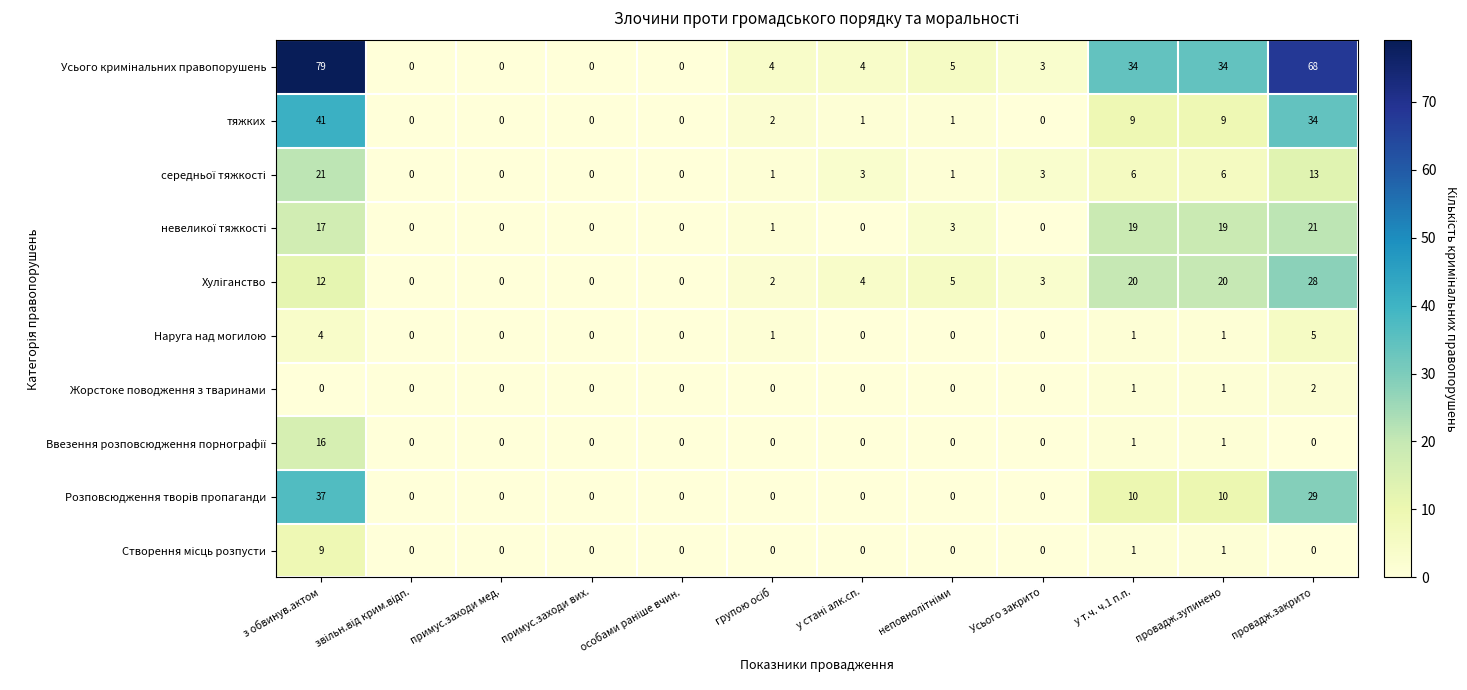

Which category has the highest value across all series?

з обвинув.актом